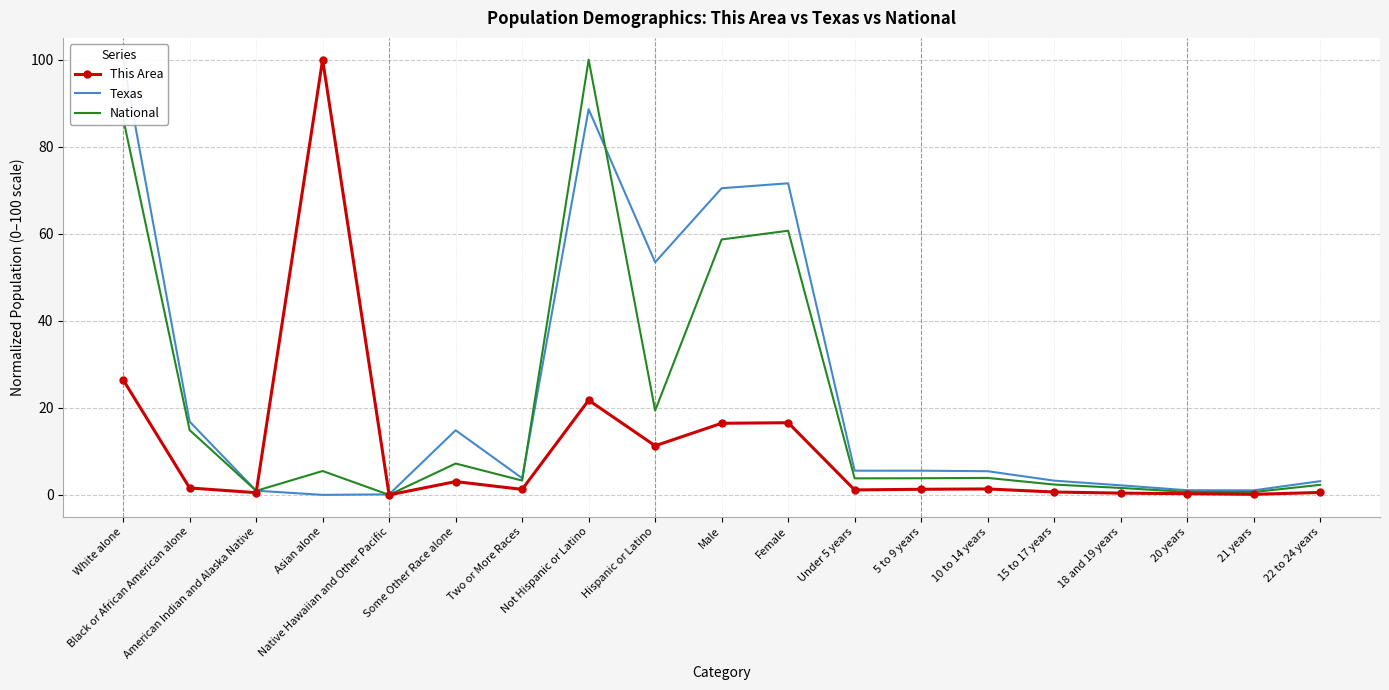

What is the difference between the National values at 22 to 24 years and 18 and 19 years?

0.7